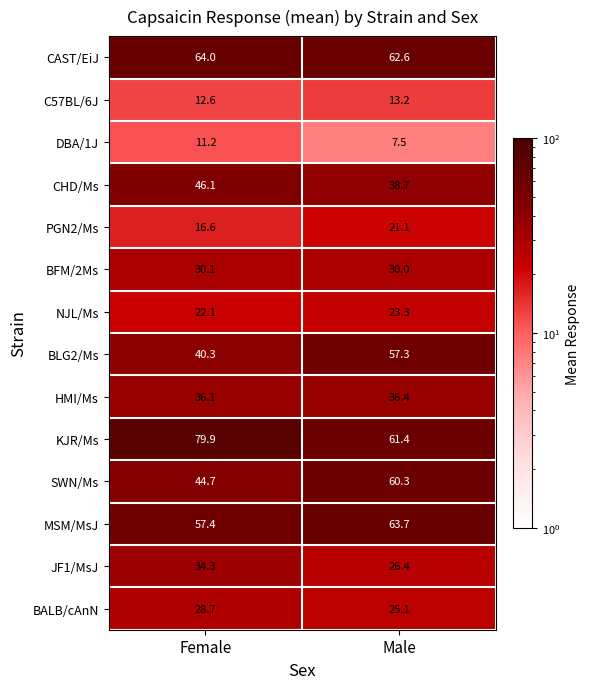

What is the difference between the maximum and minimum values in the PGN2/Ms series?

4.5